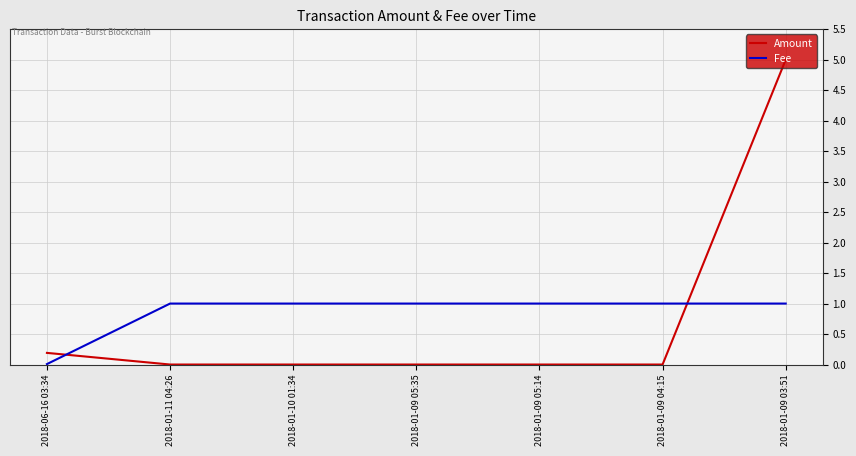

At which label does Amount reach its peak?

2018-01-09 03:51